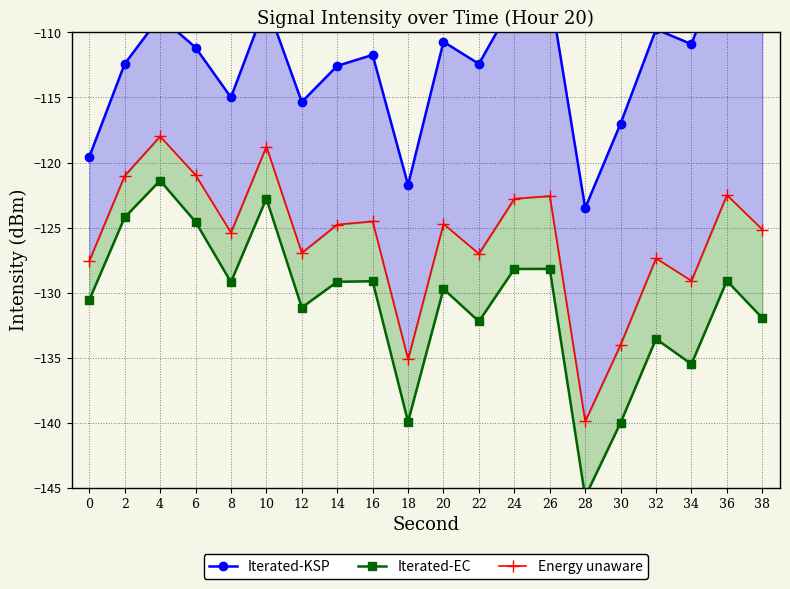

True or false: Energy unaware and Iterated-KSP intersect in this chart.

False